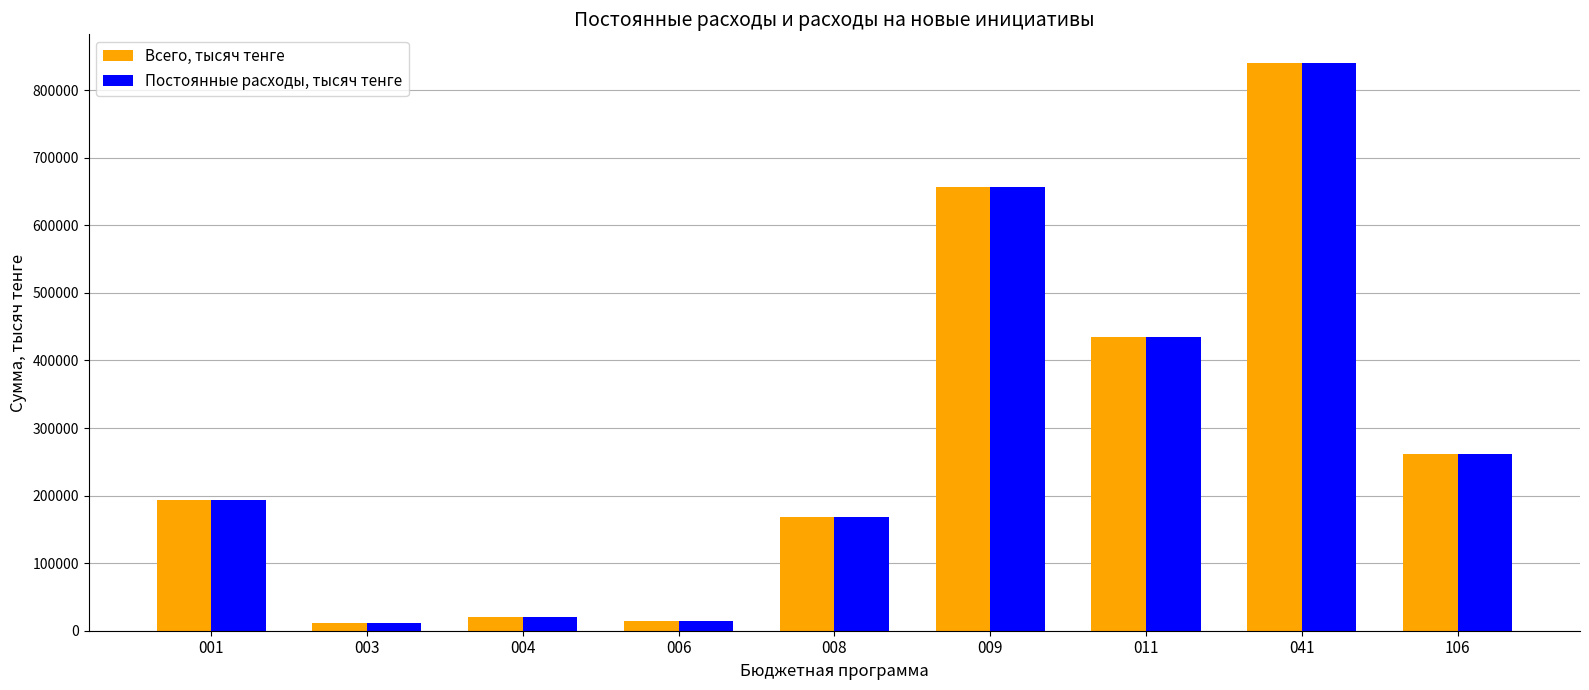

What is the total value across all series at 001?

386726.3